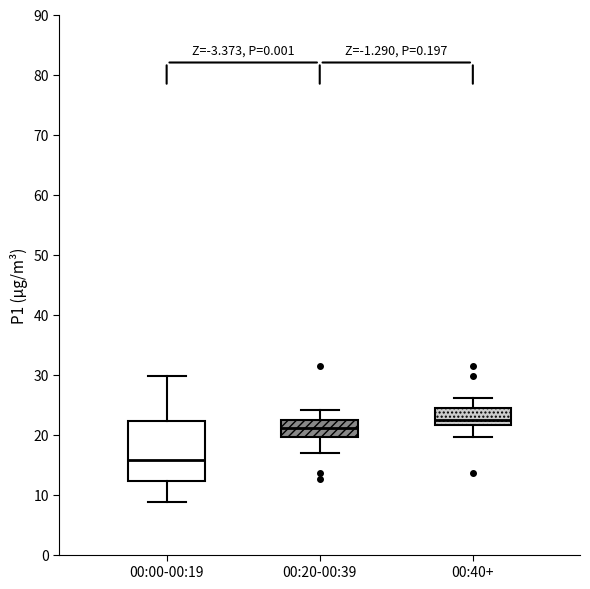

Which box has the lowest median line?

00:00-00:19